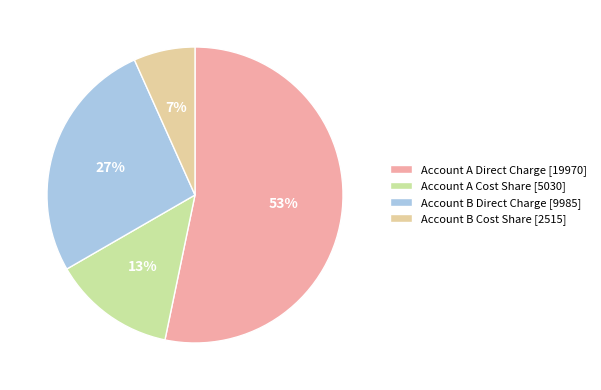

True or false: Account B Cost Share accounts for 7% of the total.

True